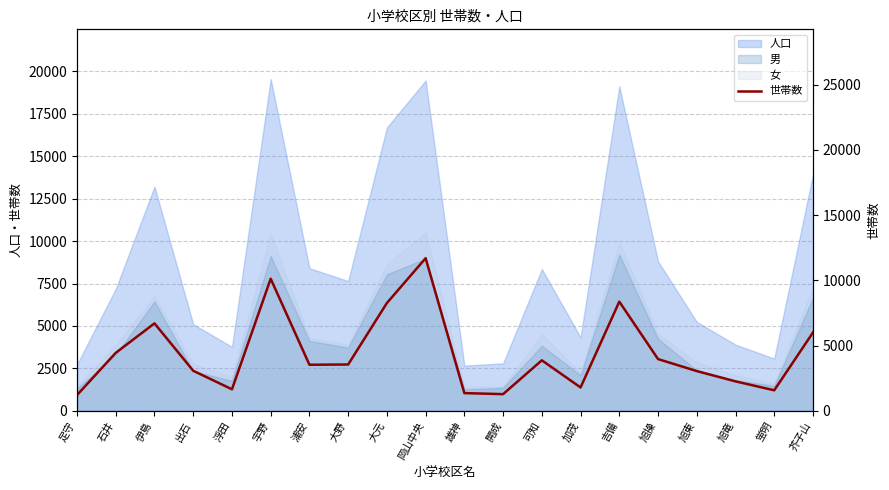

Reading right to left, list all the values displayed in this chart.

5998	1569	2253	3042	3961	8362	1787	3866	1274	1353	11692	8257	3546	3527	10118	1645	3065	6697	4440	1205